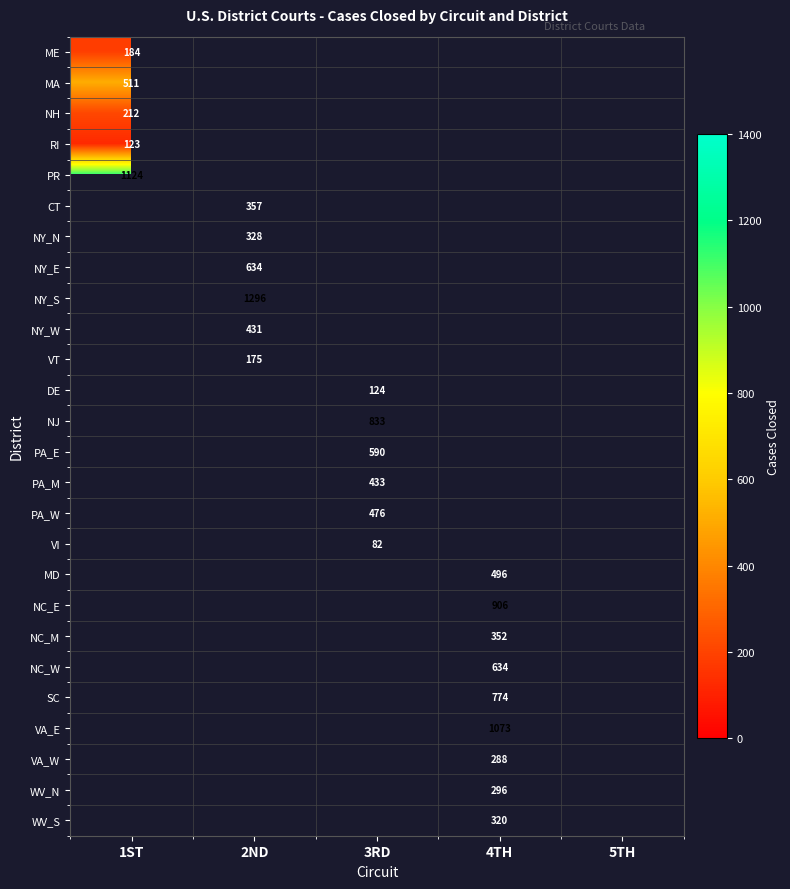

Is it true that MA equals 116 at 1ST?

False